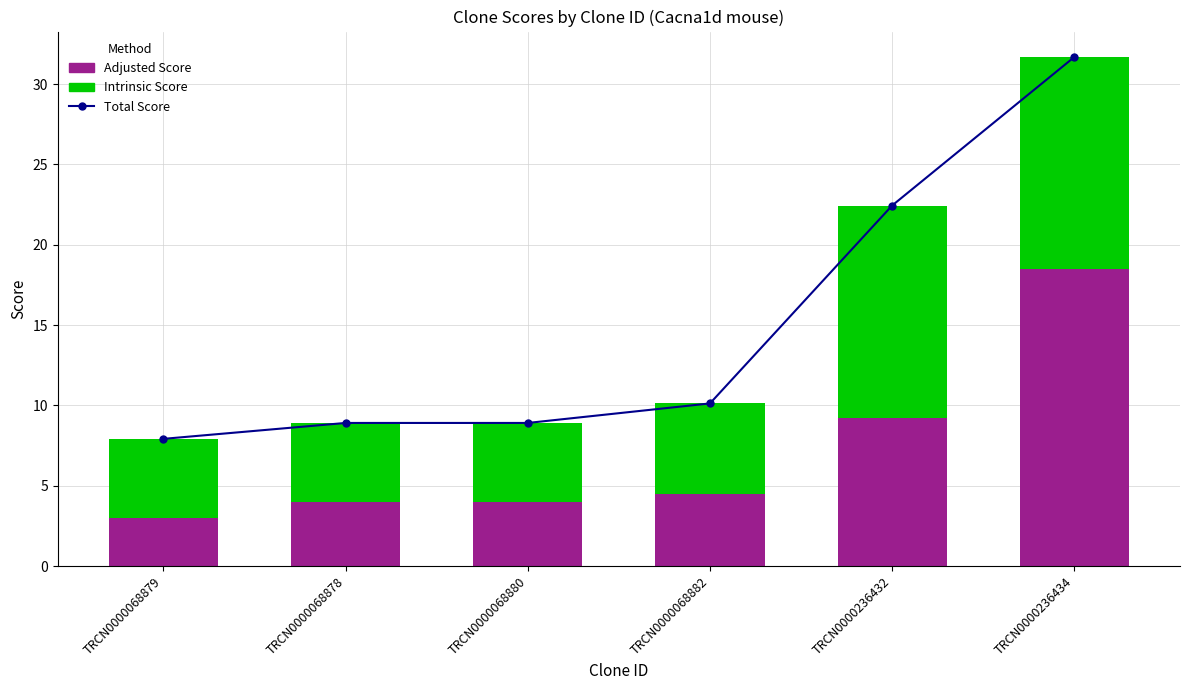

Where is Intrinsic Score nearest to the value 9?

TRCN0000068882